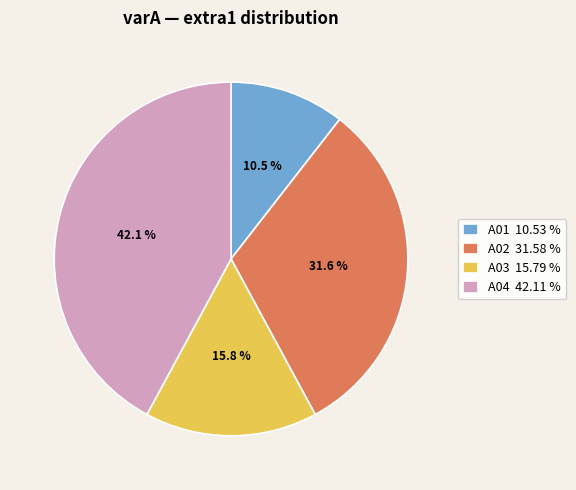

Which slice is the smallest?

A01 10.53 %